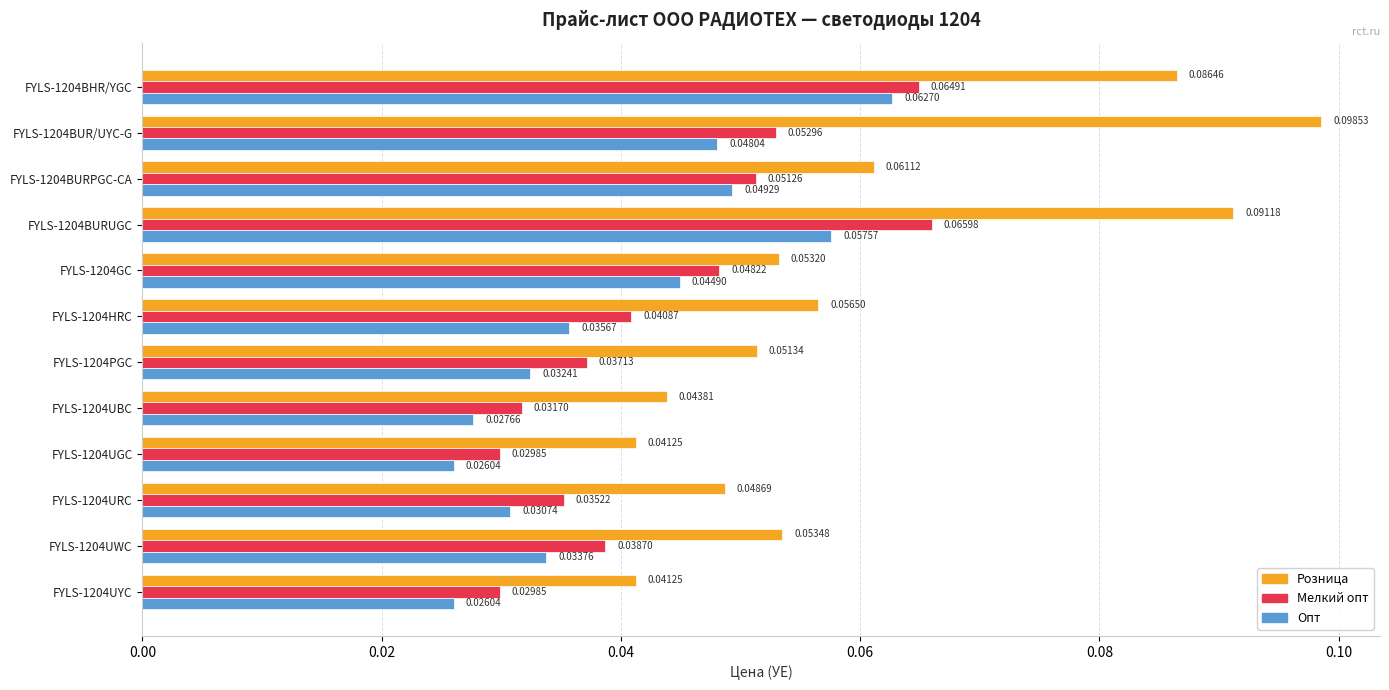

List the series in order of their overall mean, lowest first.

Опт, Мелкий опт, Розница